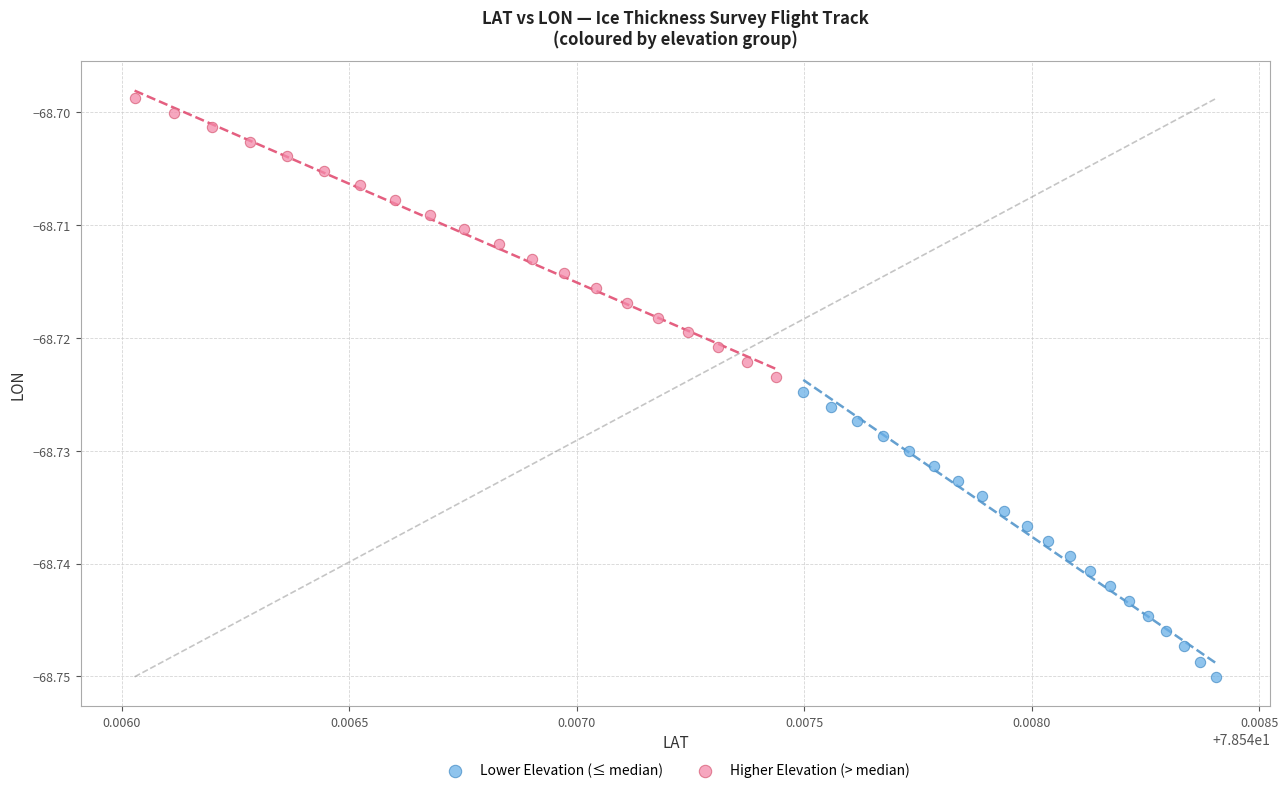

Which series contains the highest Y value?

Higher Elevation (> median)